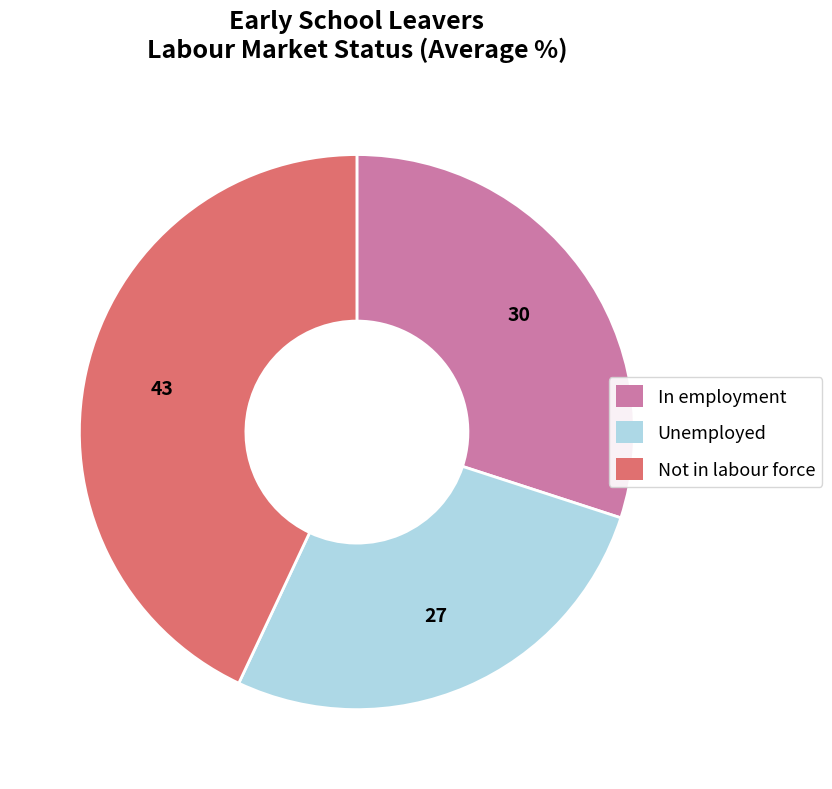

Does any single category account for the majority?

No